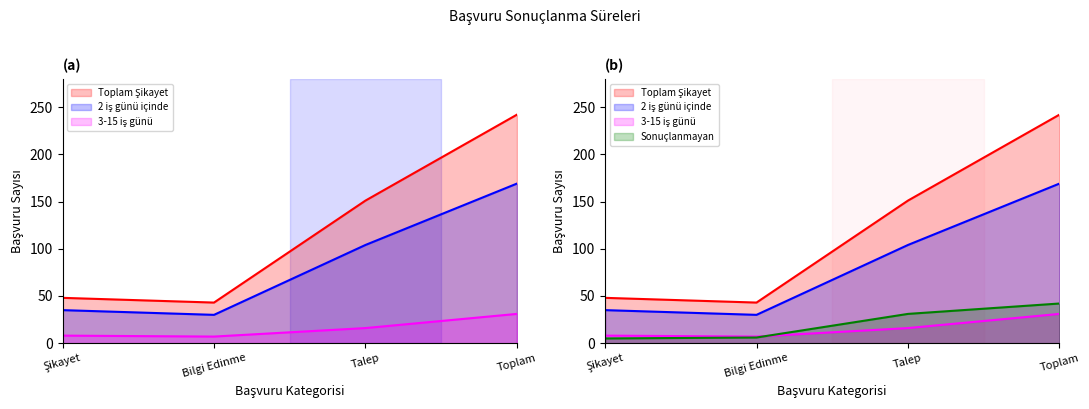

True or false: Sonuçlanmayan has more than 2 points higher than both neighbors.

False